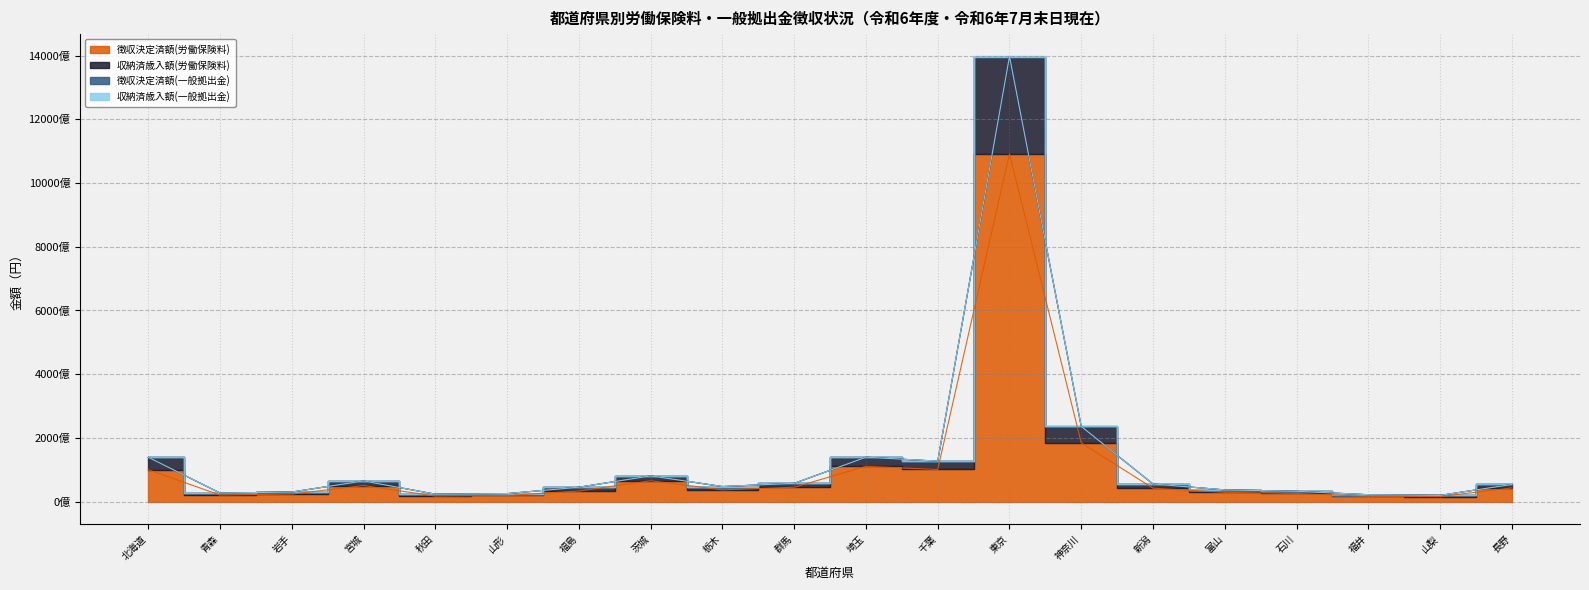

Reading left to right, what are all the values shown in this chart?

徴収決定済額(労働保険料): 北海道=100327834259	青森=20803546302	岩手=24021606793	宮城=50656039598	秋田=17670218936	山形=19499863151	福島=33525425398	茨城=65665709319	栃木=37115185200	群馬=45321060182	埼玉=111017250788	千葉=101078375075	東京=1091612955401	神奈川=184637770484	新潟=42446886397	富山=29318927556	石川=25896976934	福井=16962748913	山梨=16131306594	長野=43222386760
収納済歳入額(労働保険料): 北海道=139213288395	青森=27134961018	岩手=30340247497	宮城=65062728704	秋田=23533605651	山形=25380696628	福島=45427143145	茨城=80986958430	栃木=47564482442	群馬=57532036859	埼玉=139476330140	千葉=127137040749	東京=1395580910348	神奈川=235961887864	新潟=55518523451	富山=37031713665	石川=32609425293	福井=21967341477	山梨=19801744980	長野=54070787319
徴収決定済額(一般拠出金): 北海道=139309010643	青森=27154825039	岩手=30363349748	宮城=65114472663	秋田=23551049480	山形=25399882841	福島=45465137573	茨城=81054295618	栃木=47603463310	群馬=57578864517	埼玉=139593629582	千葉=127242167673	東京=1396734562815	神奈川=236157232804	新潟=55561391843	富山=37058363601	石川=32635627498	福井=21984944705	山梨=19818721835	長野=54115124595
収納済歳入額(一般拠出金): 北海道=139382543257	青森=27165916804	岩手=30375378834	宮城=65142299100	秋田=23562069686	山形=25410651299	福島=45488151798	茨城=81083776530	栃木=47625365192	群馬=57605096724	埼玉=139649314352	千葉=127291778502	東京=1397389512264	神奈川=236266674126	新潟=55586421954	富山=37068854720	石川=32646496367	福井=21994591071	山梨=19825483240	長野=54136000032